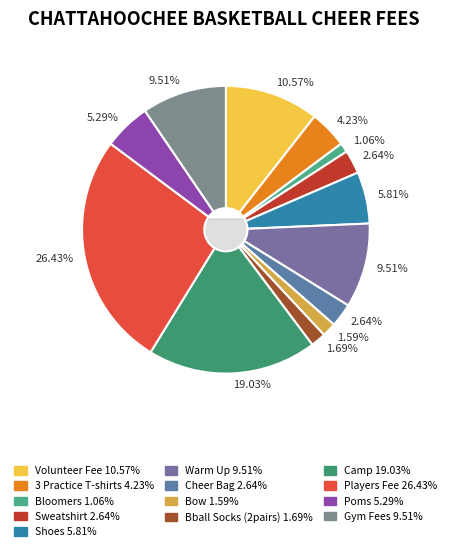

Combined, what portion of the pie is Players Fee and Camp?

45.5%